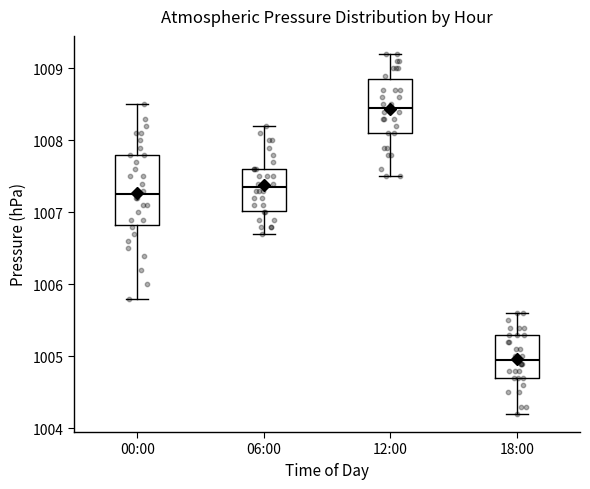

Reading left to right, read every box against the y-axis: the position of its median line, the range the box covers, and the ends of its whiskers. The values are not printed on the chart, so give them approximately, as read against the axis.

00:00: median 1007.3, box 1006.8 to 1007.8, whiskers 1005.8 to 1008.5
06:00: median 1007.4, box 1007.0 to 1007.6, whiskers 1006.7 to 1008.2
12:00: median 1008.5, box 1008.1 to 1008.9, whiskers 1007.5 to 1009.2
18:00: median 1005.0, box 1004.7 to 1005.3, whiskers 1004.2 to 1005.6